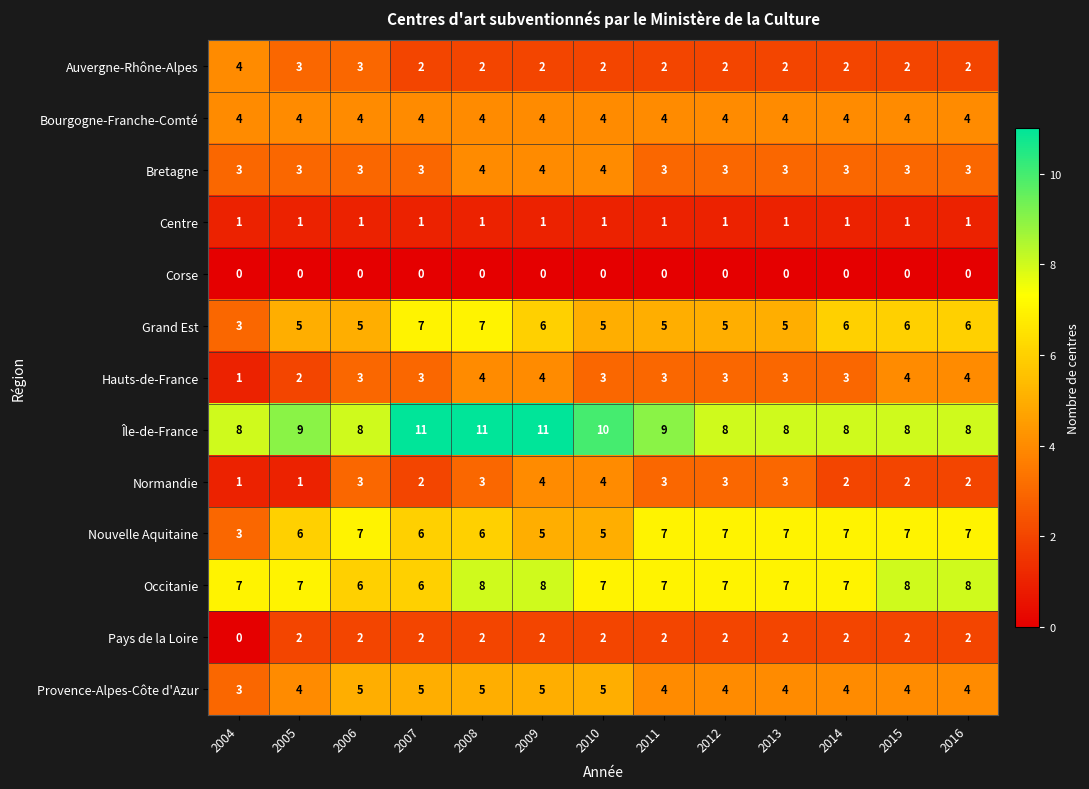

What is the sum of all Provence-Alpes-Côte d'Azur values?

56